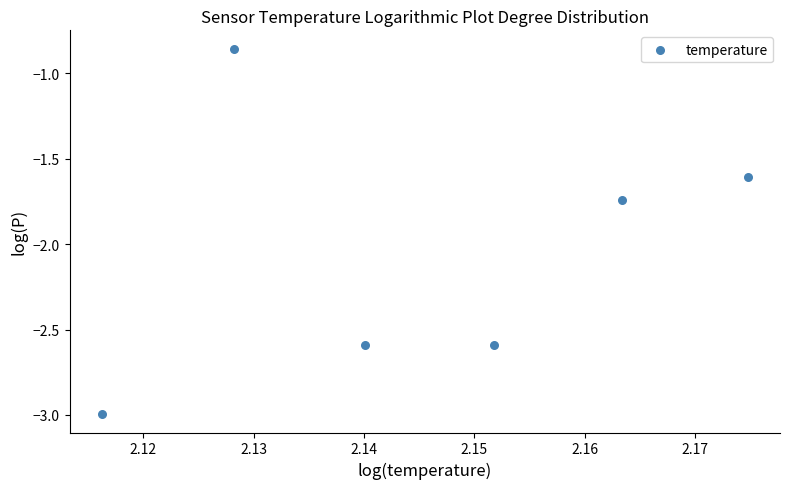

What is the average X value?

2.1